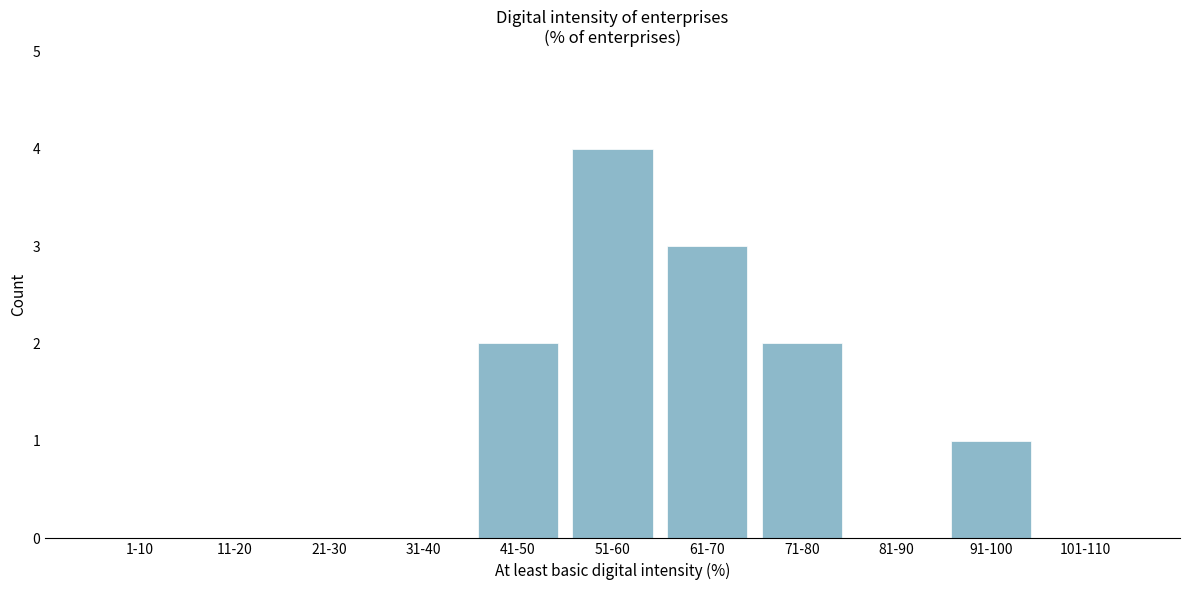

Reading left to right, what are all the values shown in this chart?

1-10=0	11-20=0	21-30=0	31-40=0	41-50=2	51-60=4	61-70=3	71-80=2	81-90=0	91-100=1	101-110=0